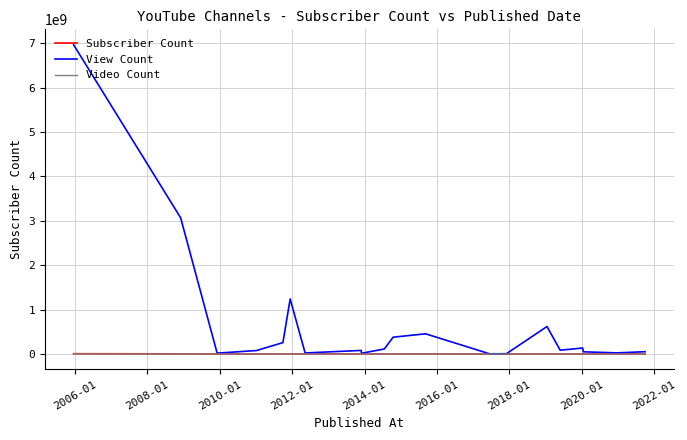

What is the average value of the Video Count series?

4697